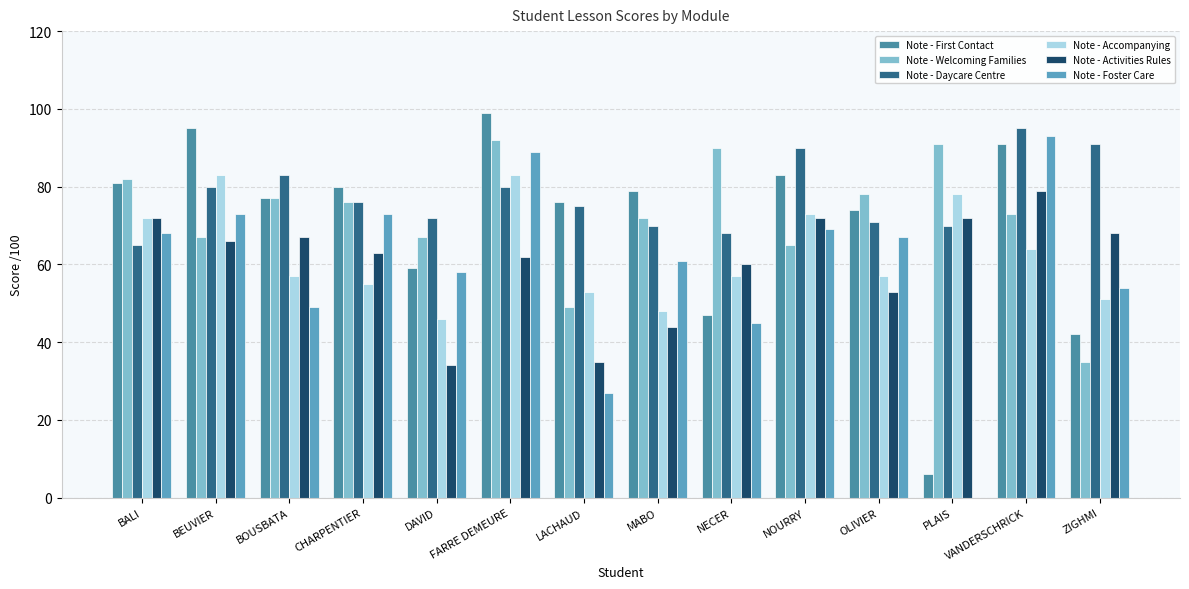

How many groups of bars are there?

14